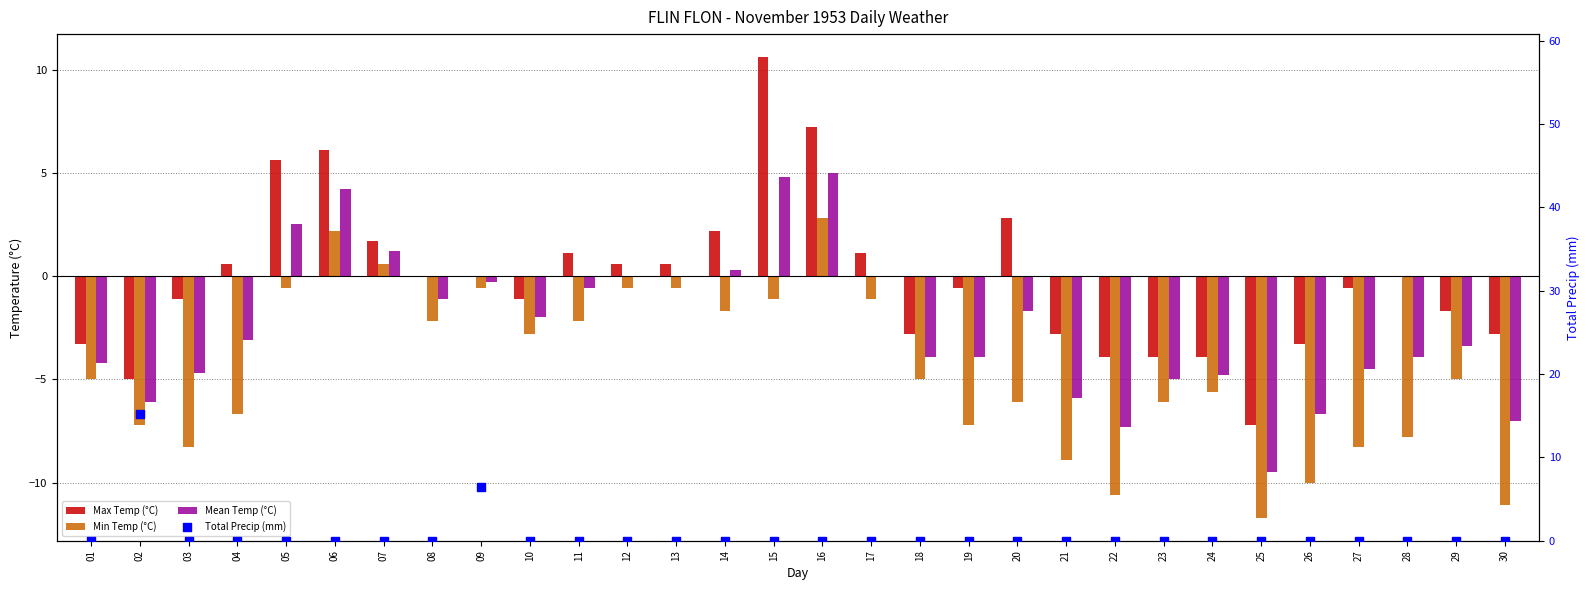

What is the total value across all series at 05?

7.5